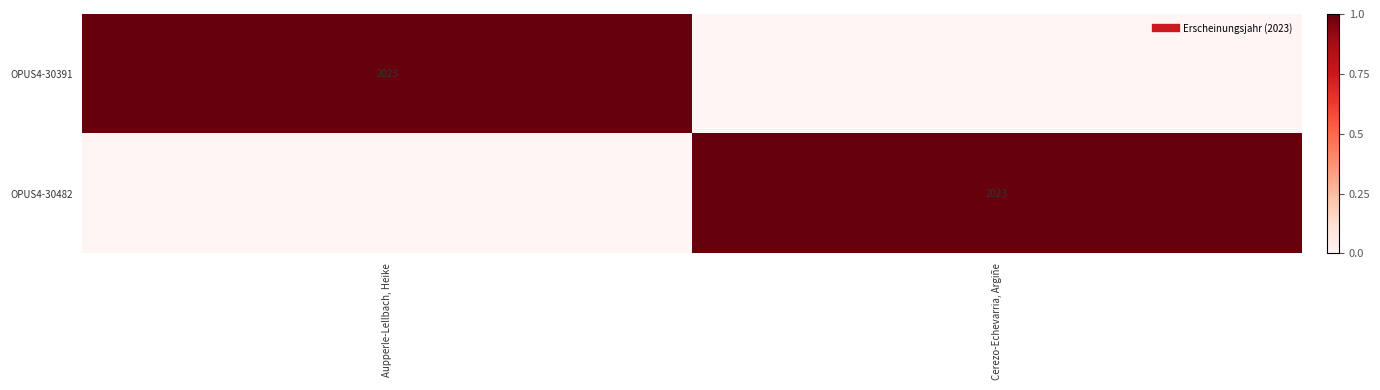

Which series has the widest spread of values?

OPUS4-30391